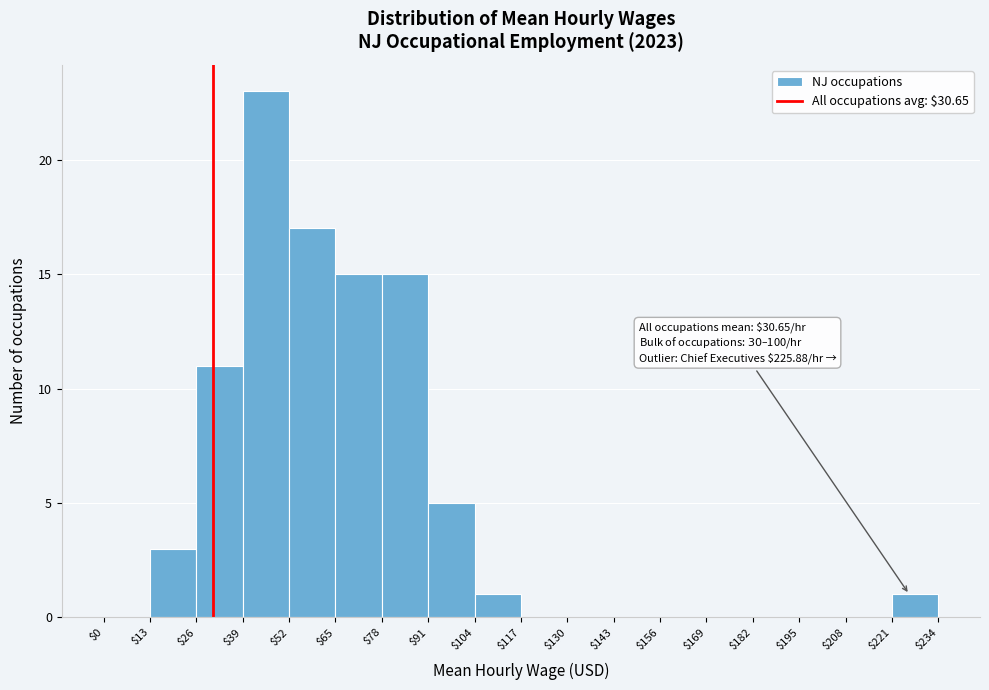

Which range on the x-axis has the tallest bar?

$39 to $52